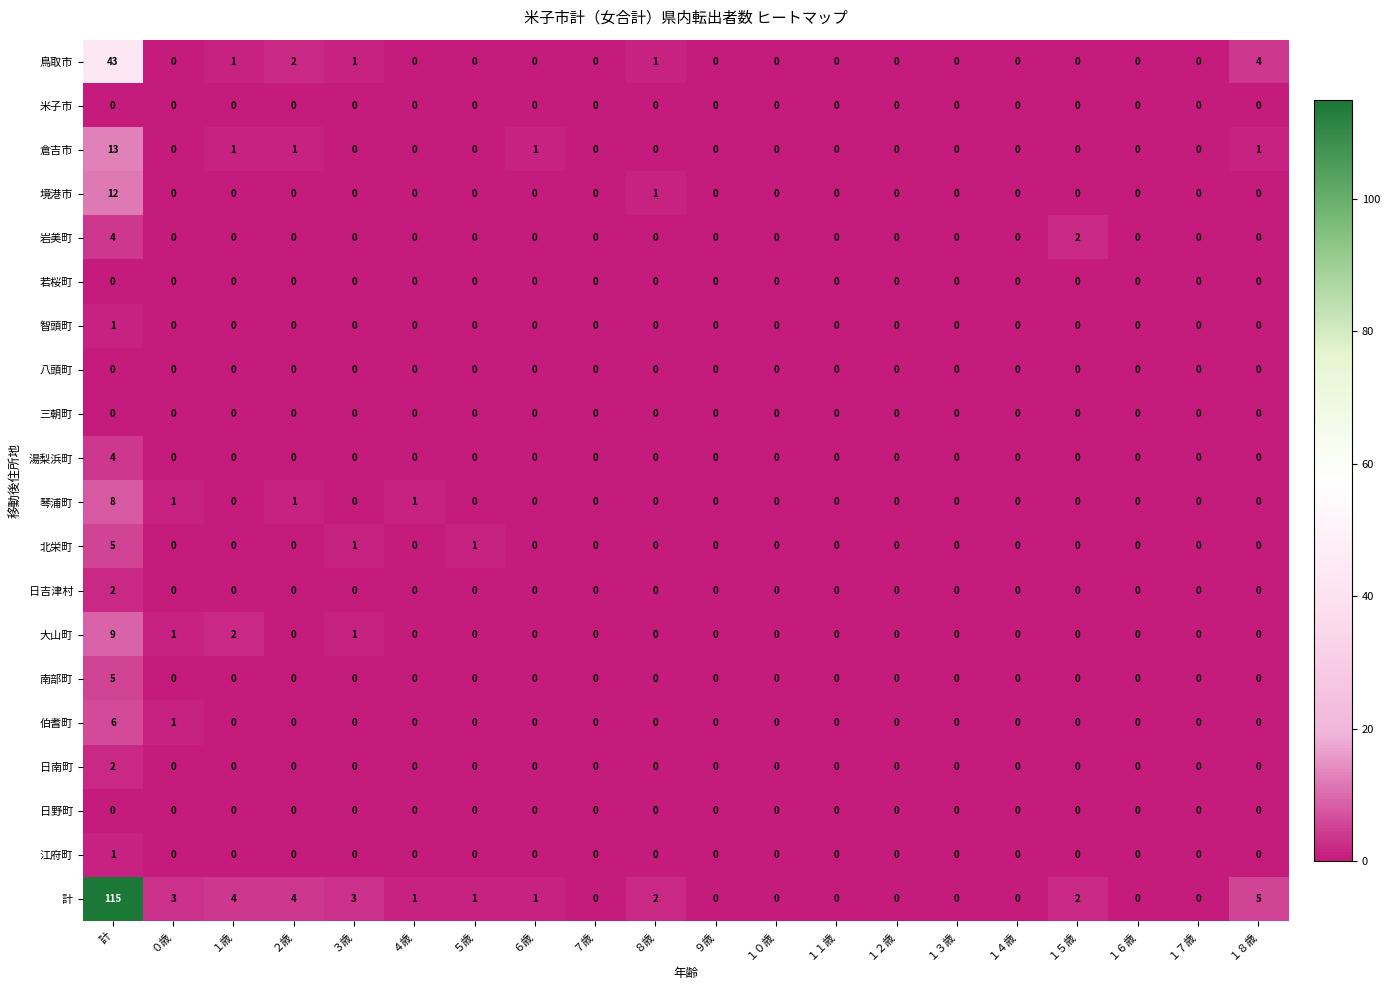

At which category is the sum across all series the highest?

計